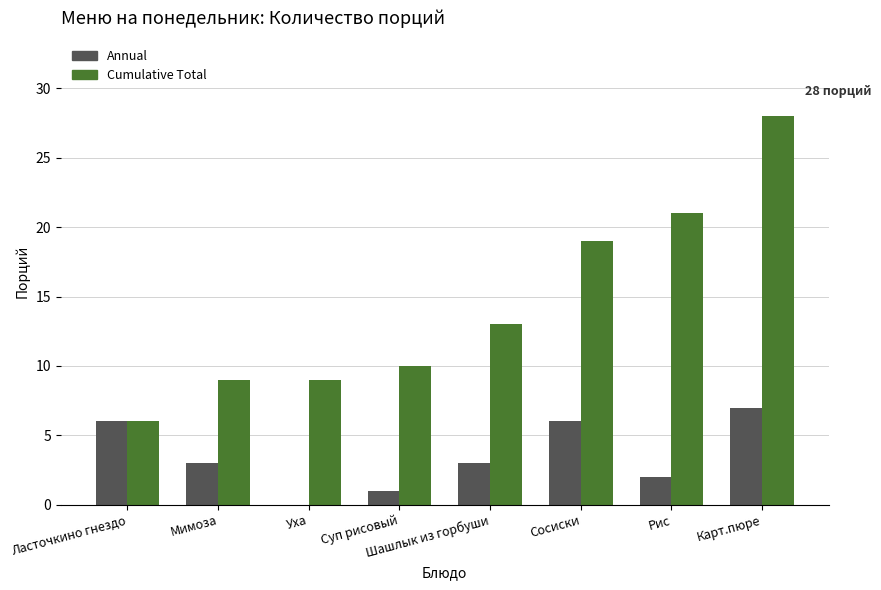

Which category has the highest value across all series?

Карт.пюре